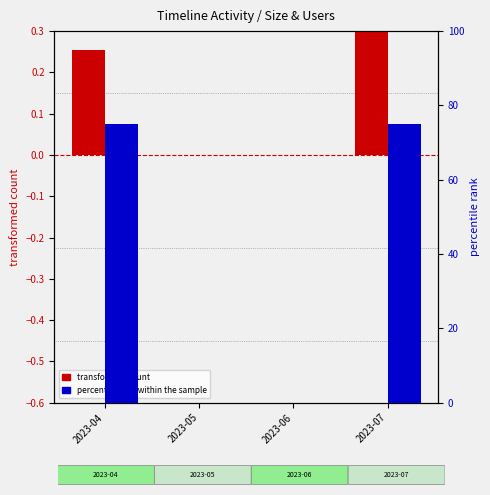

Which series changed the most between 2023-04 and 2023-06?

percentile rank within the sample